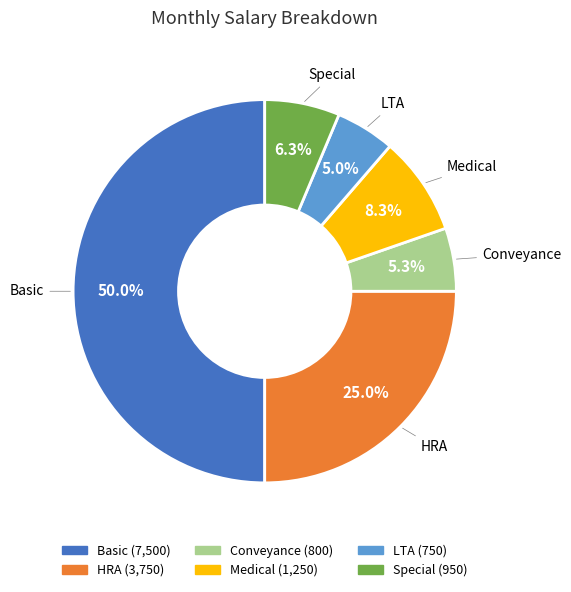

What percentage is the Special slice, to the nearest percent?

6%